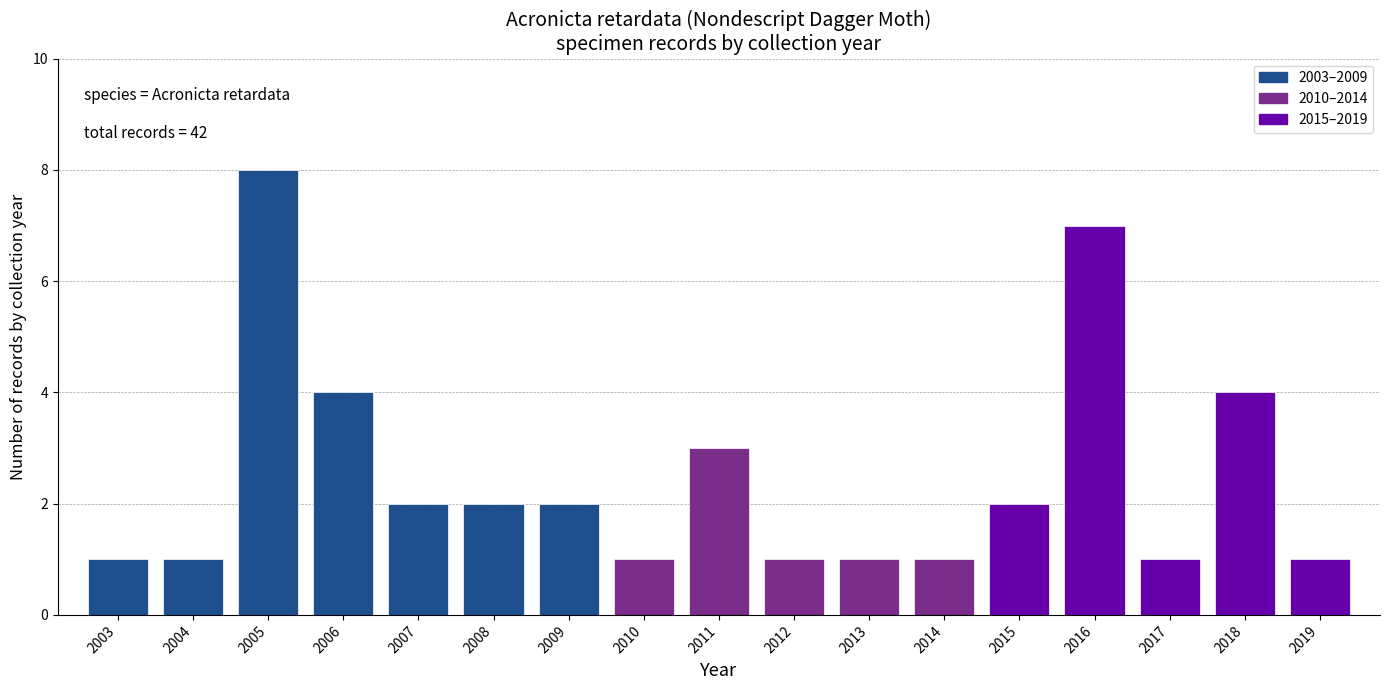

Reading right to left, extract all data points from this chart.

2019=1	2018=4	2017=1	2016=7	2015=2	2014=1	2013=1	2012=1	2011=3	2010=1	2009=2	2008=2	2007=2	2006=4	2005=8	2004=1	2003=1